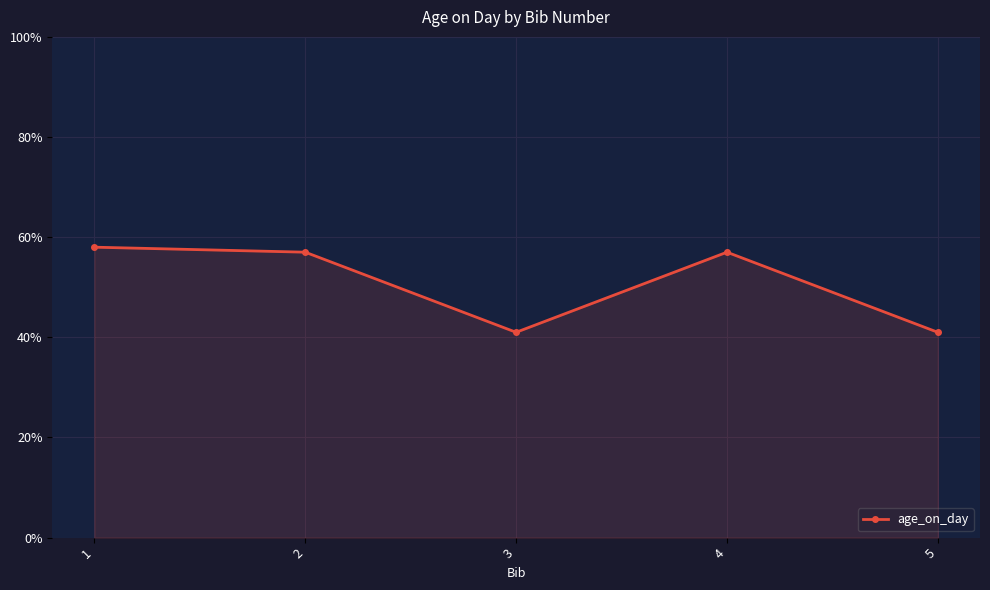

What is the smallest value displayed?

41